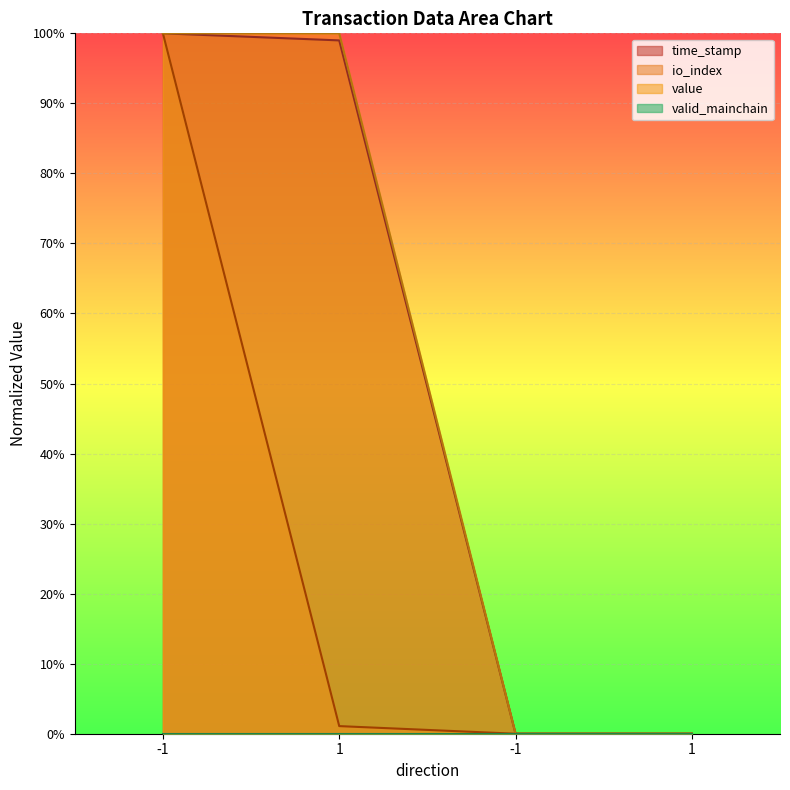

Which series has the largest range (max minus min)?

time_stamp